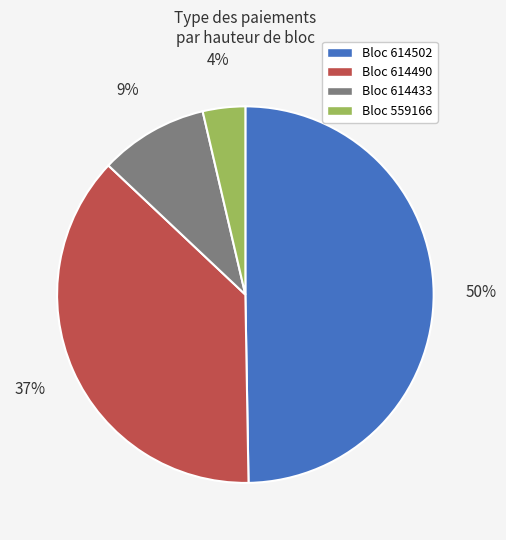

Combined, do Bloc 614433 and Bloc 559166 account for over 50%?

No